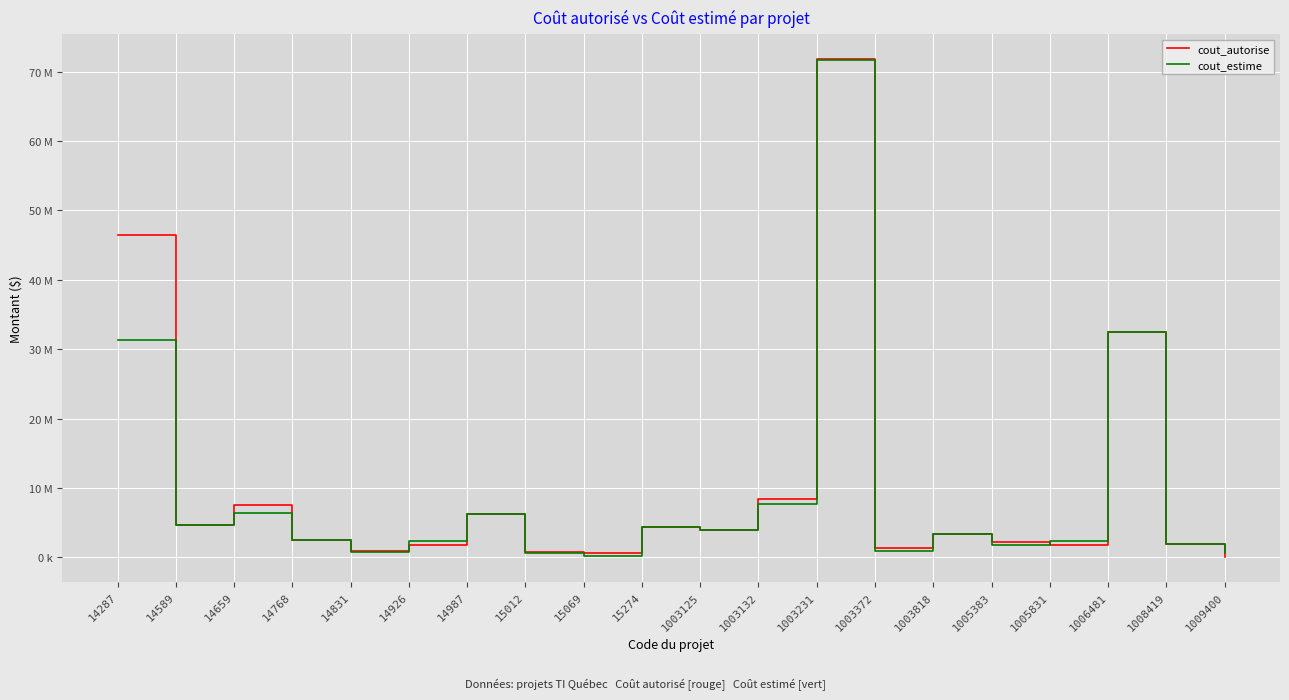

What are all the series names shown in the legend?

cout_autorise, cout_estime